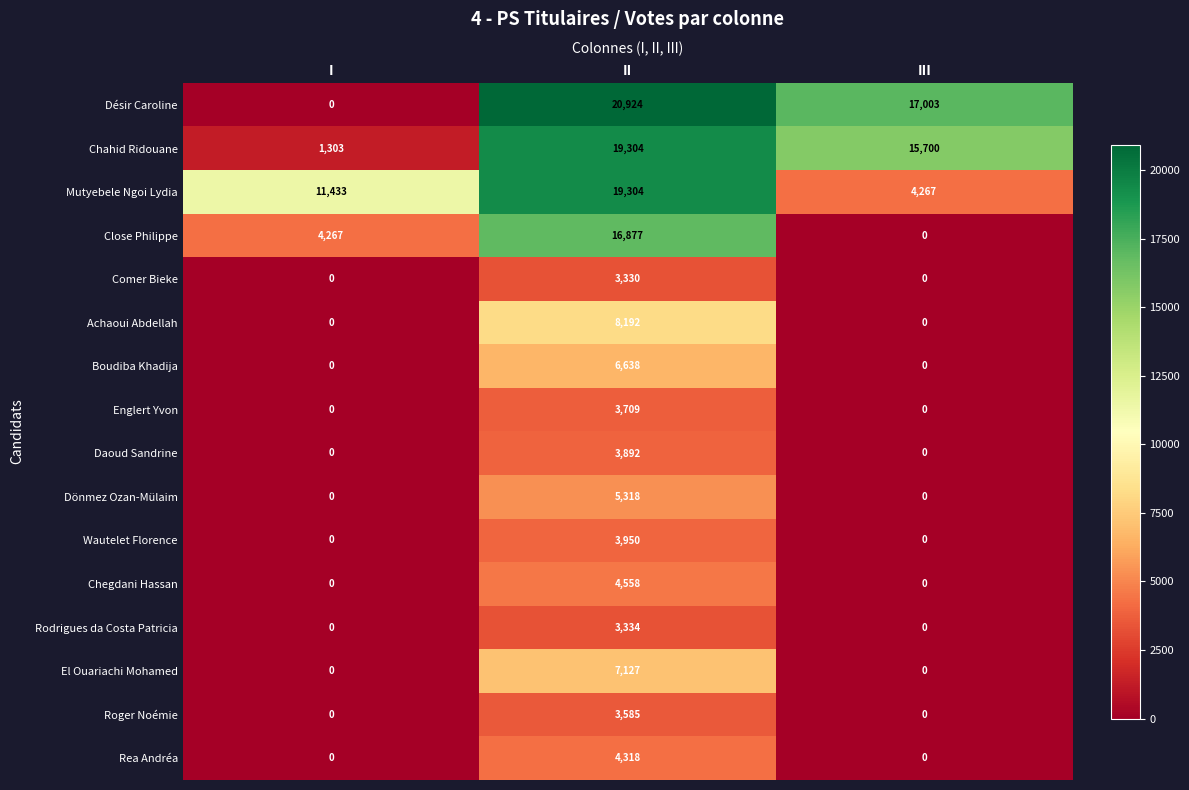

Which category has the highest value in the Rodrigues da Costa Patricia series?

II